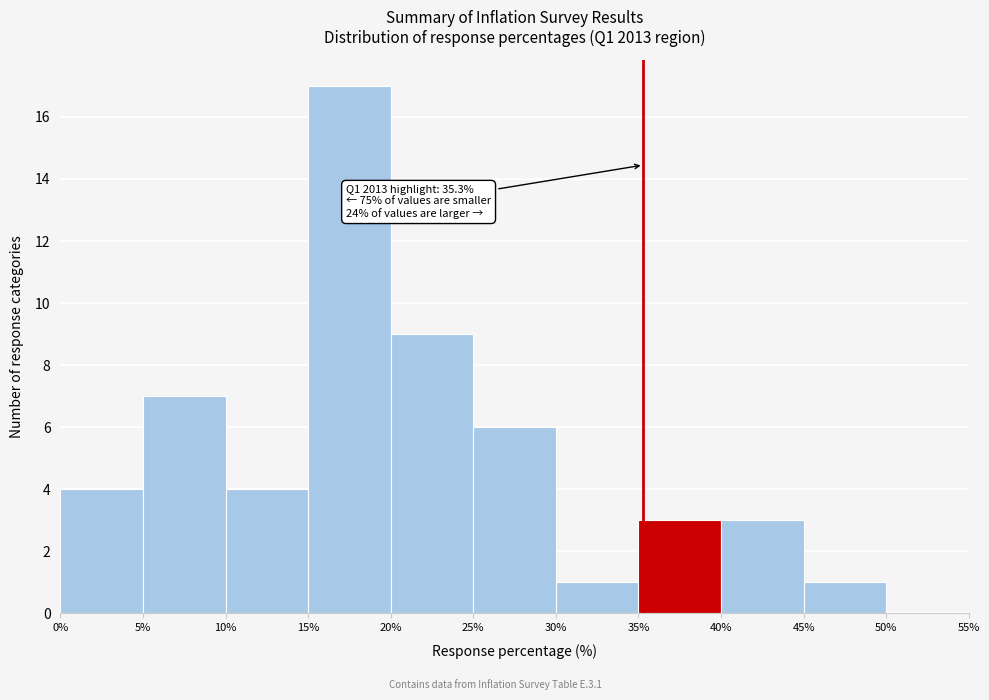

Which range on the x-axis has the tallest bar?

15% to 20%